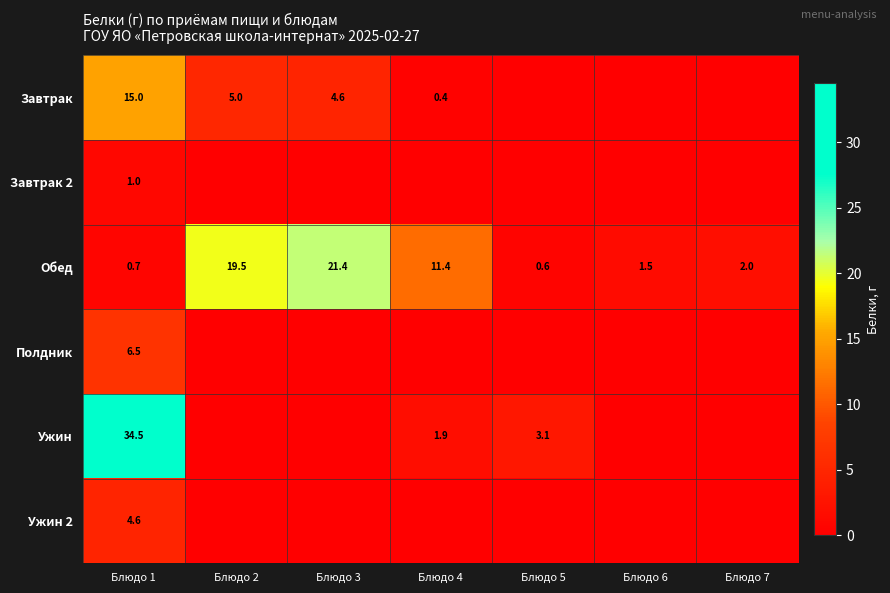

What is the spread (max minus min) of values at Блюдо 2?

19.5